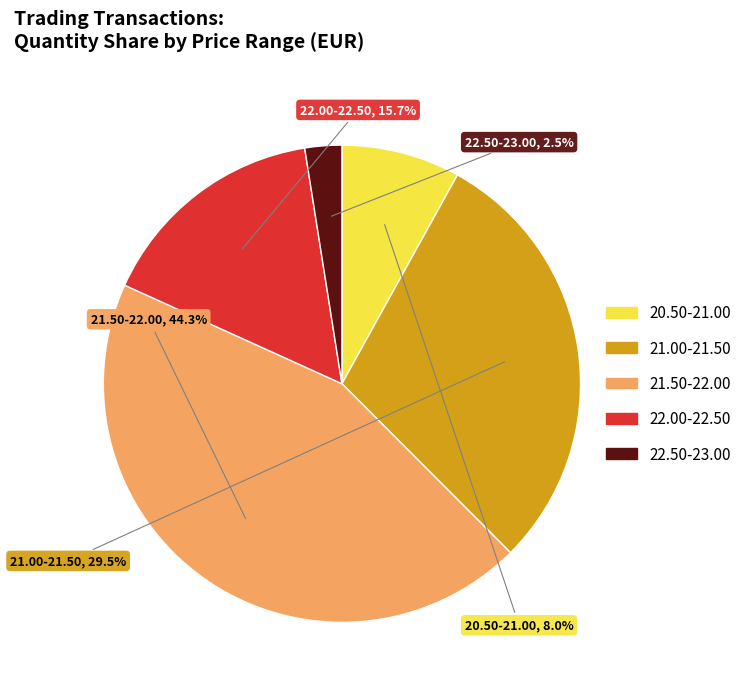

How many slices are in this pie chart?

5